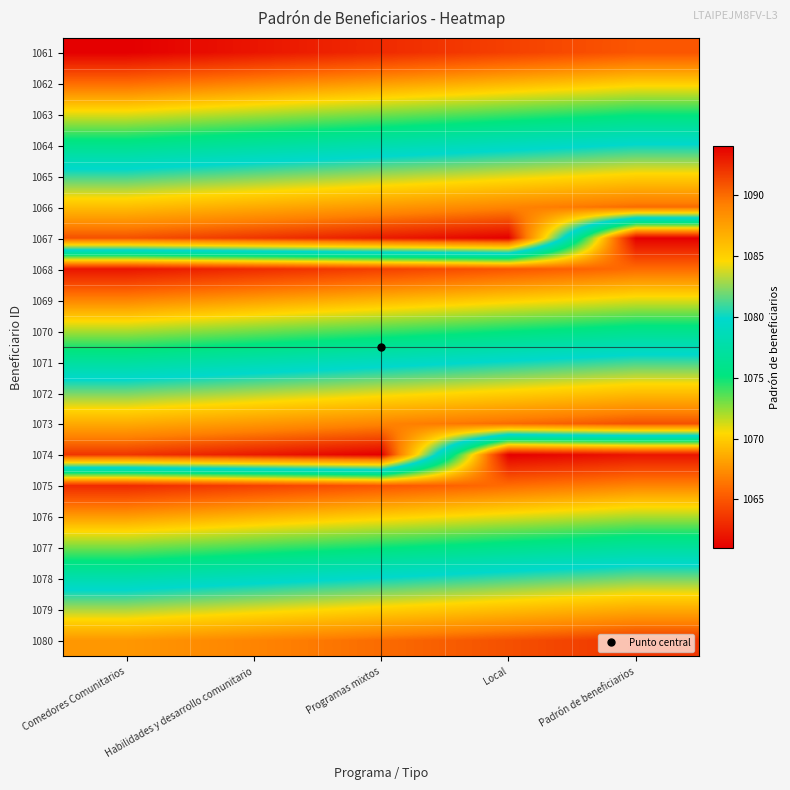

Rank the series by their maximum value, from highest to lowest.

1067, 1074, 1080, 1073, 1066, 1079, 1072, 1065, 1078, 1071, 1064, 1077, 1070, 1063, 1076, 1069, 1062, 1075, 1068, 1061